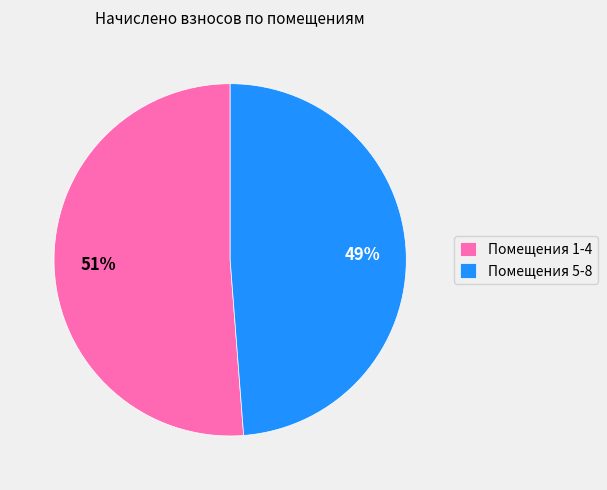

How many slices are in this pie chart?

2